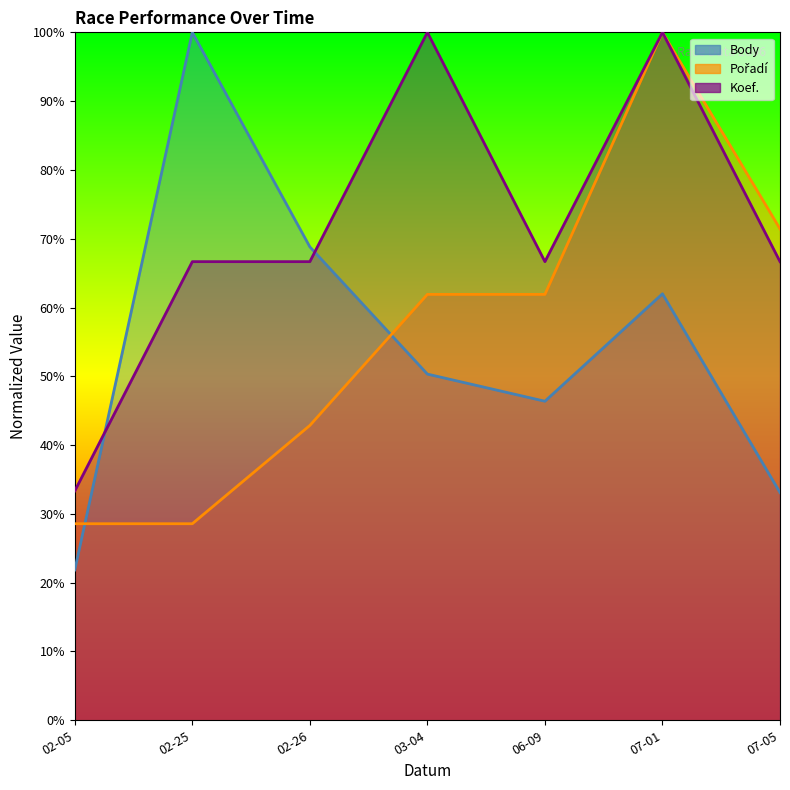

Which label corresponds to the smallest value in the chart?

02-05